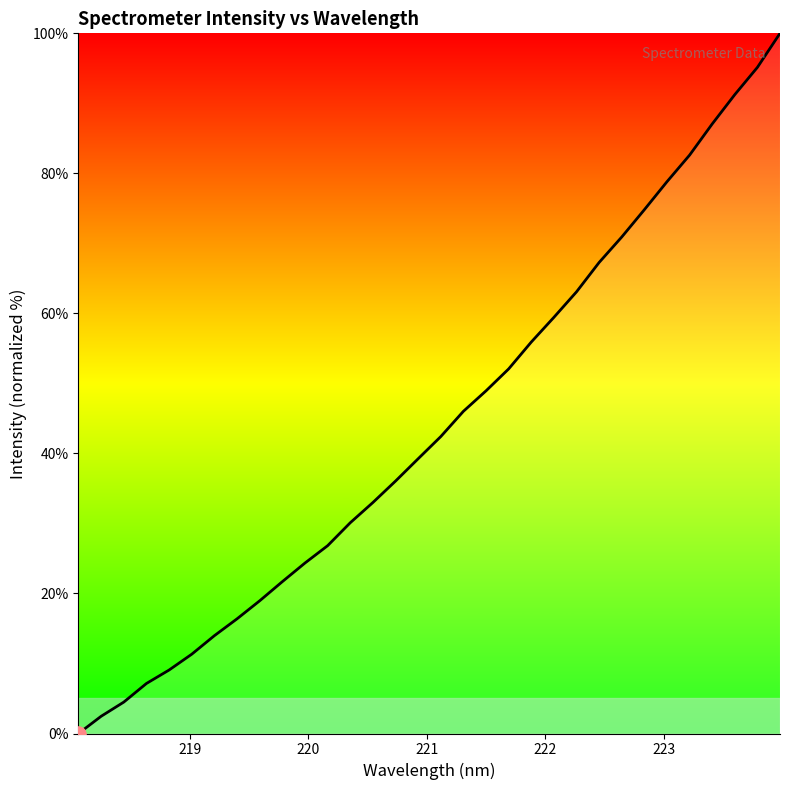

What is the maximum value shown in the chart?

100.0